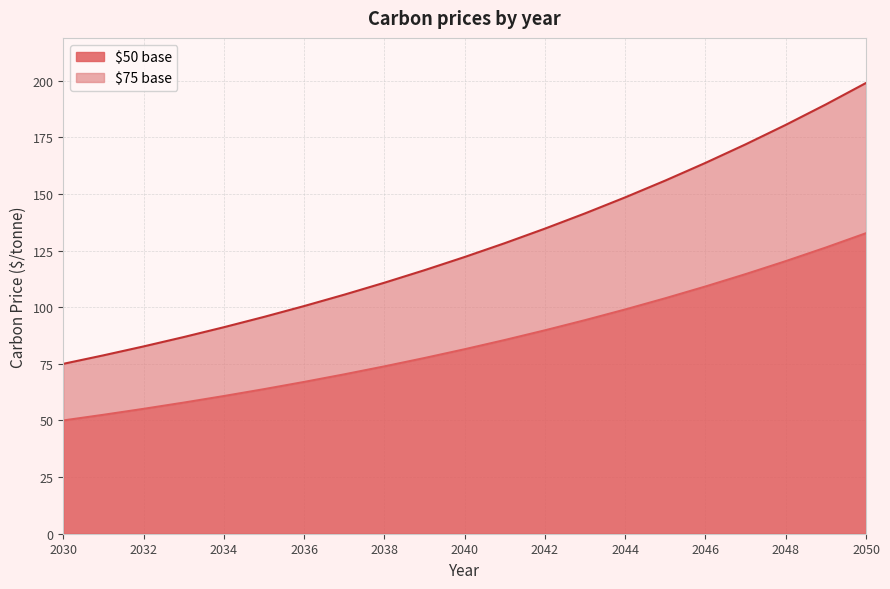

True or false: $50 base and $75 base cross at least once.

False